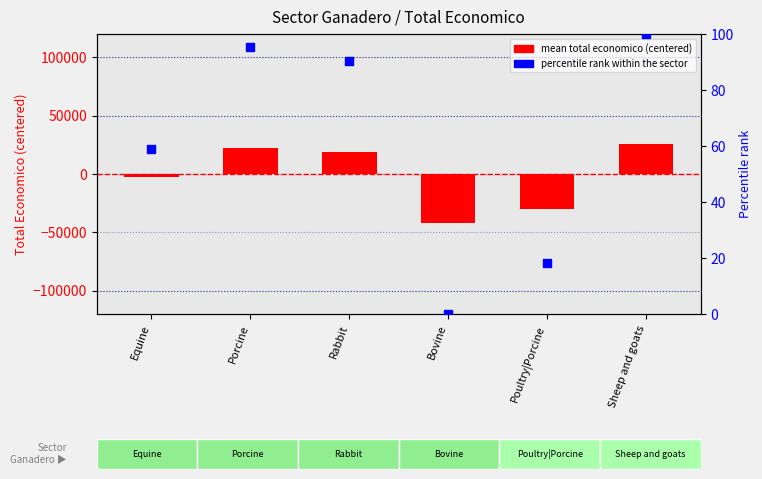

Which series has the largest total across all categories?

percentile rank within group